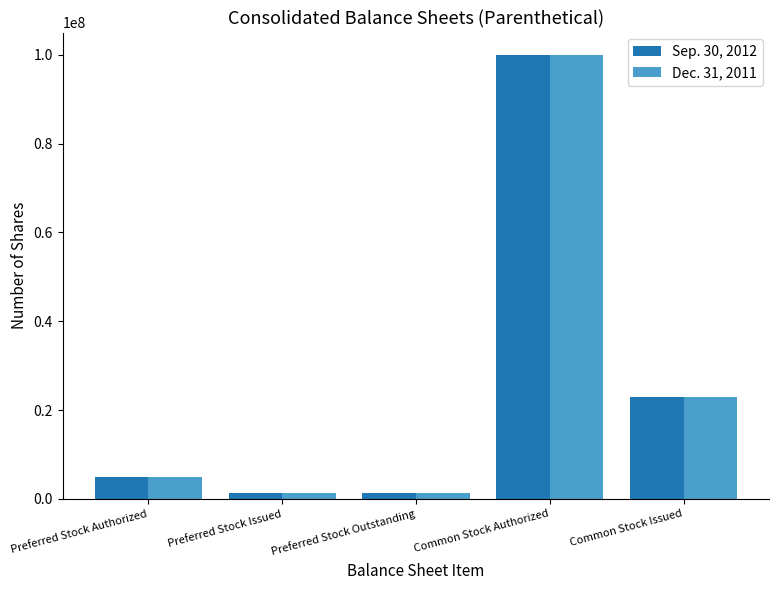

The Sep. 30, 2012 series shows 10115496 at Common Stock Issued. True or false?

False